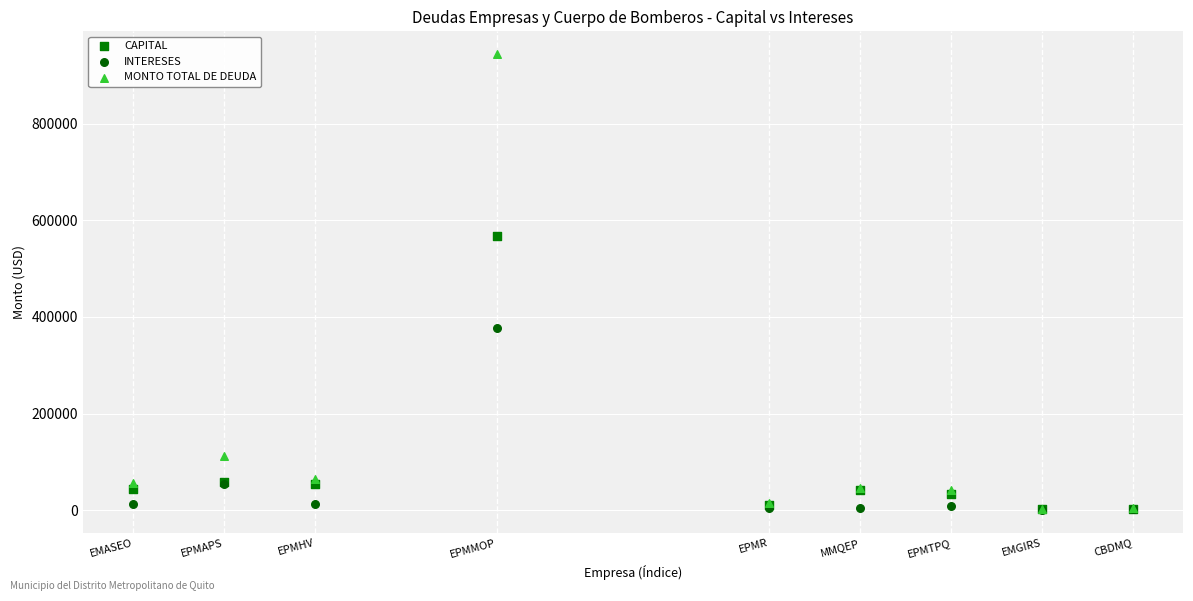

What are all the series names shown in the legend?

CAPITAL, INTERESES, MONTO TOTAL DE DEUDA